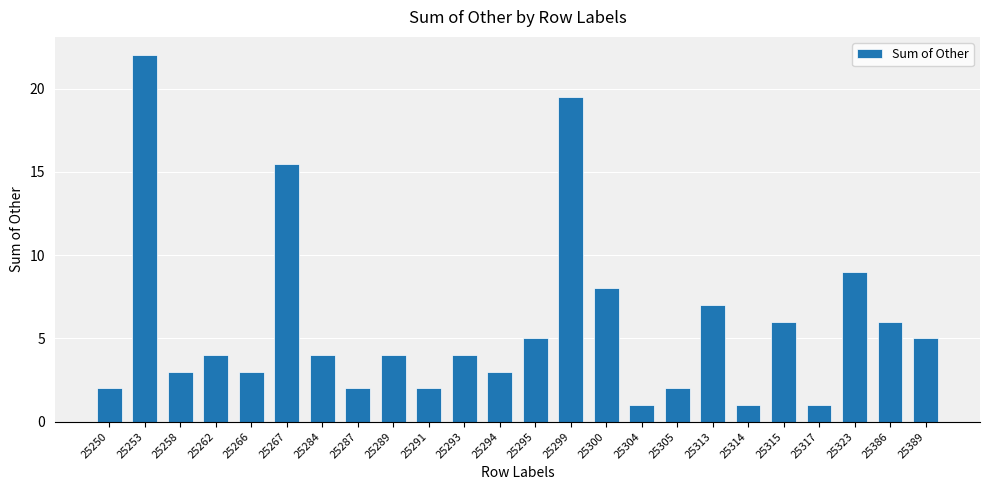

What is the difference between the values at 25304 and 25295?

4.0